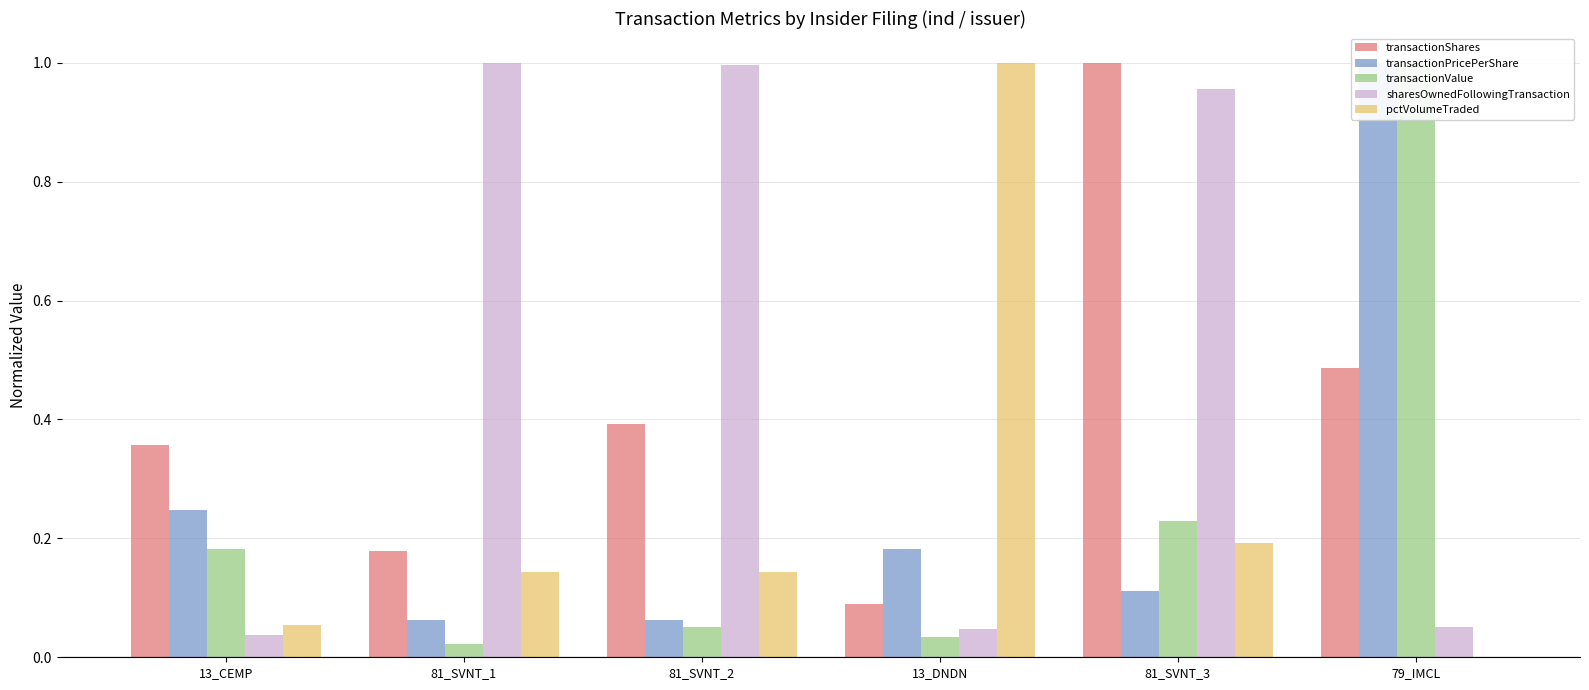

What is the total value across all series at 13_CEMP?

0.9